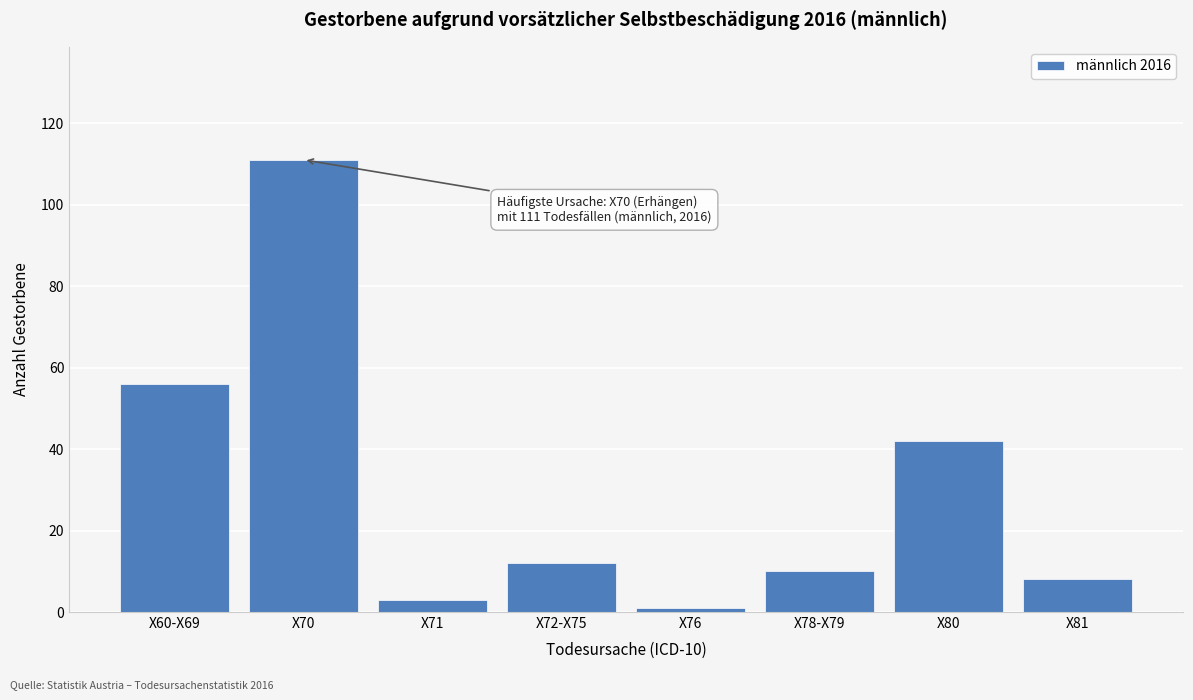

Reading left to right, extract all data points from this chart.

56	111	3	12	1	10	42	8